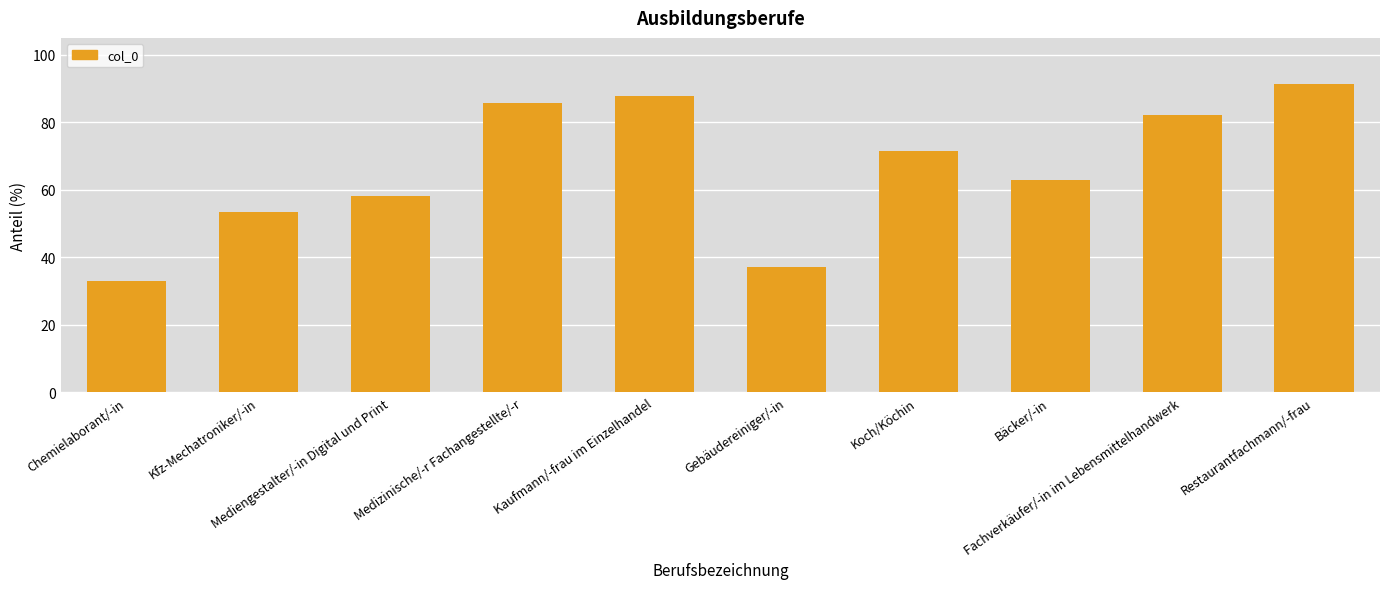

Which has a higher value, Bäcker/-in or Kaufmann/-frau im Einzelhandel?

Kaufmann/-frau im Einzelhandel